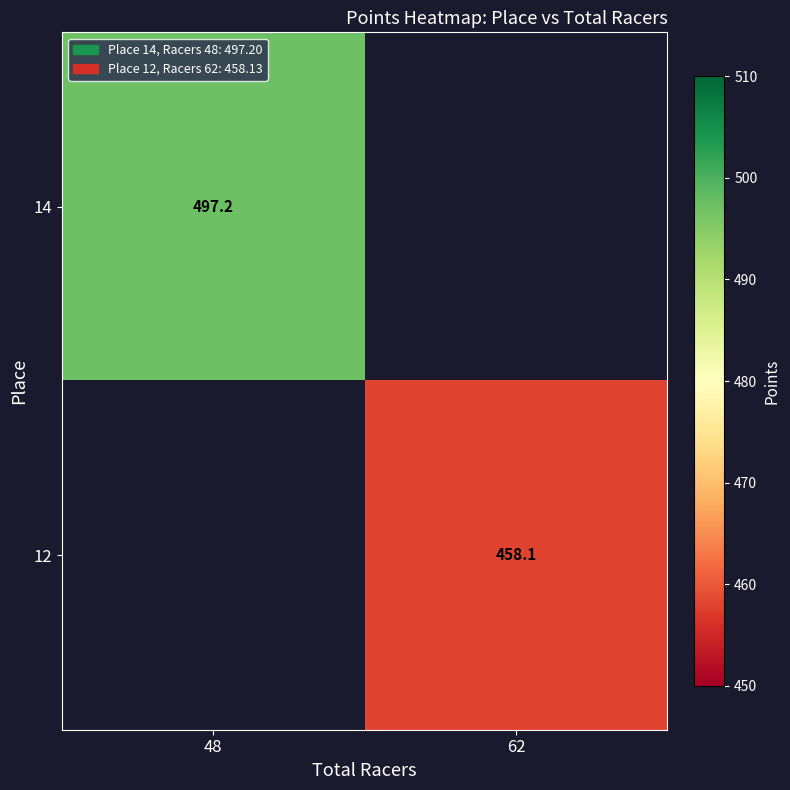

The value of 12 at 62 is 458.1. True or false?

True